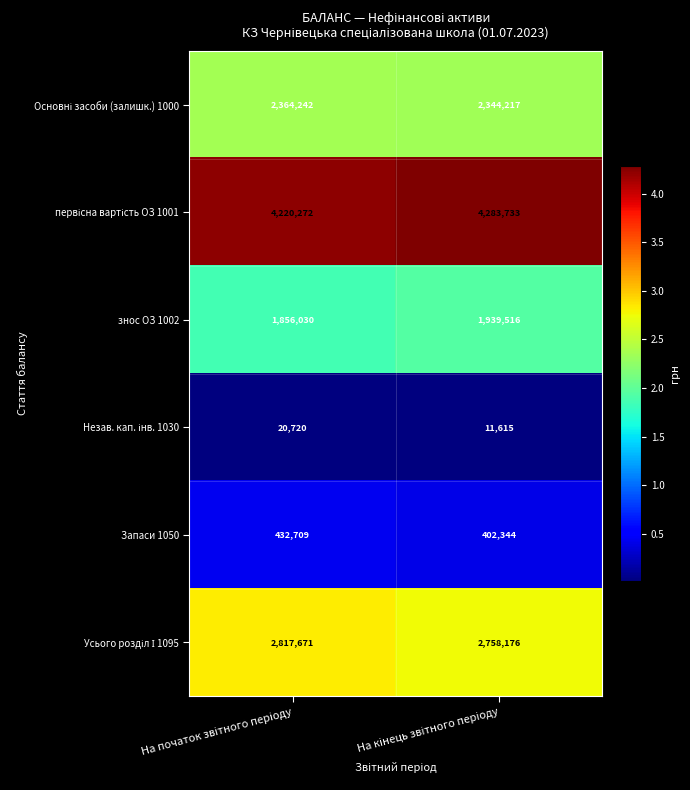

What is the maximum value shown in the chart?

4283733